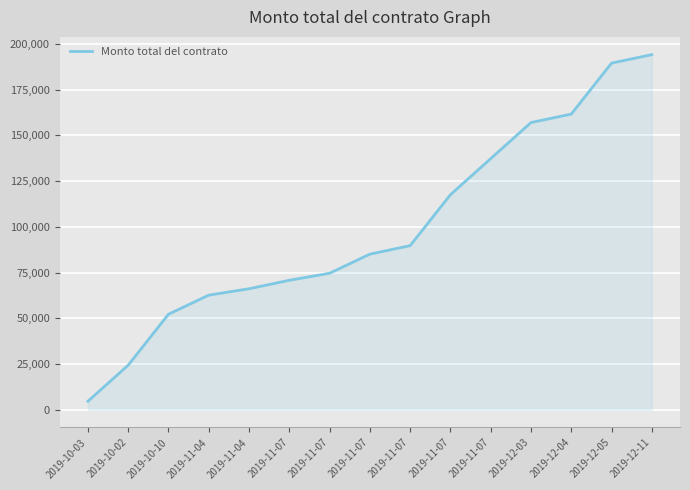

How many lines are shown in the chart?

1